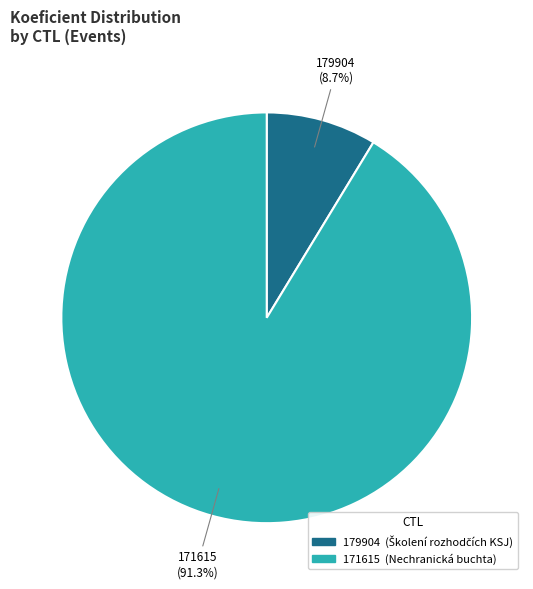

How many slices are in this pie chart?

2